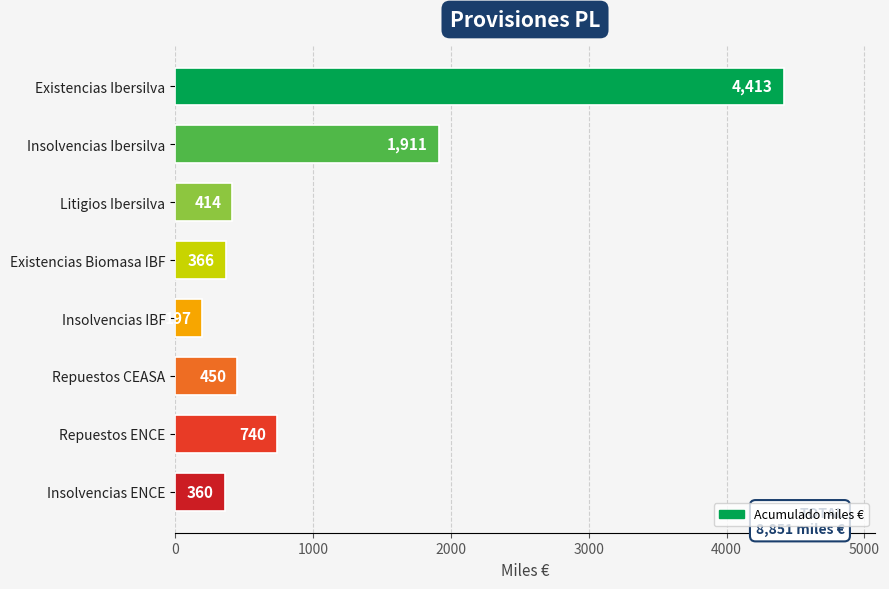

Reading bottom to top, what are all the values shown in this chart?

Insolvencias ENCE=360	Repuestos ENCE=740	Repuestos CEASA=450	Insolvencias IBF=197	Existencias Biomasa IBF=366	Litigios Ibersilva=414	Insolvencias Ibersilva=1911	Existencias Ibersilva=4413